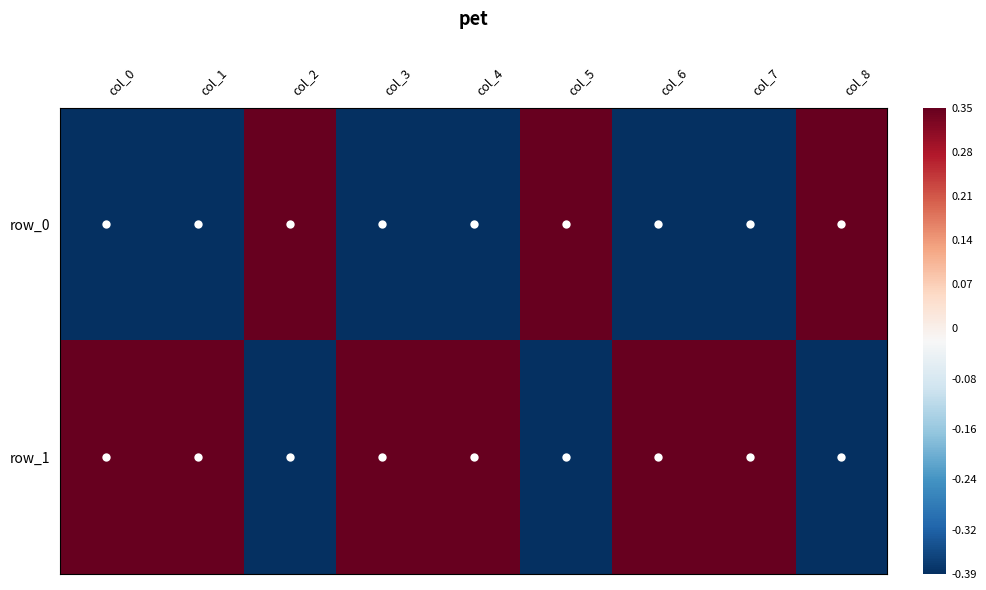

Reading left to right, extract all data points from this chart.

row_0: -0.4	-0.4	0.3	-0.4	-0.4	0.3	-0.4	-0.4	0.3
row_1: 0.3	0.3	-0.4	0.3	0.3	-0.4	0.3	0.3	-0.4